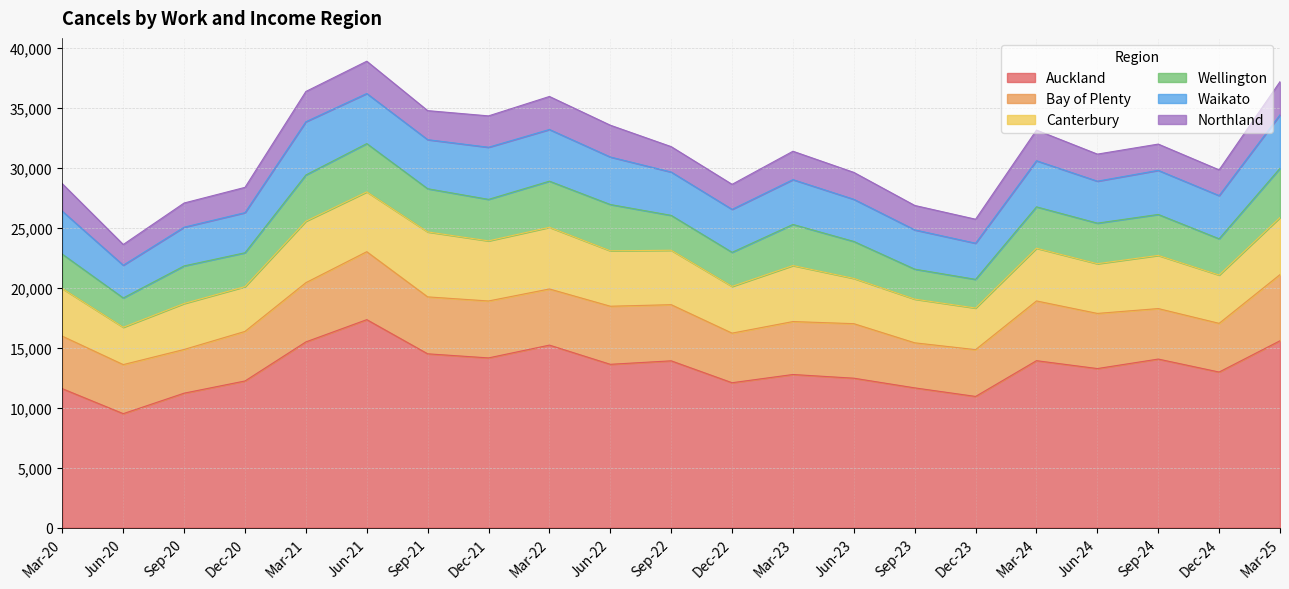

What is the label of the 9th point from the right?

Mar-23